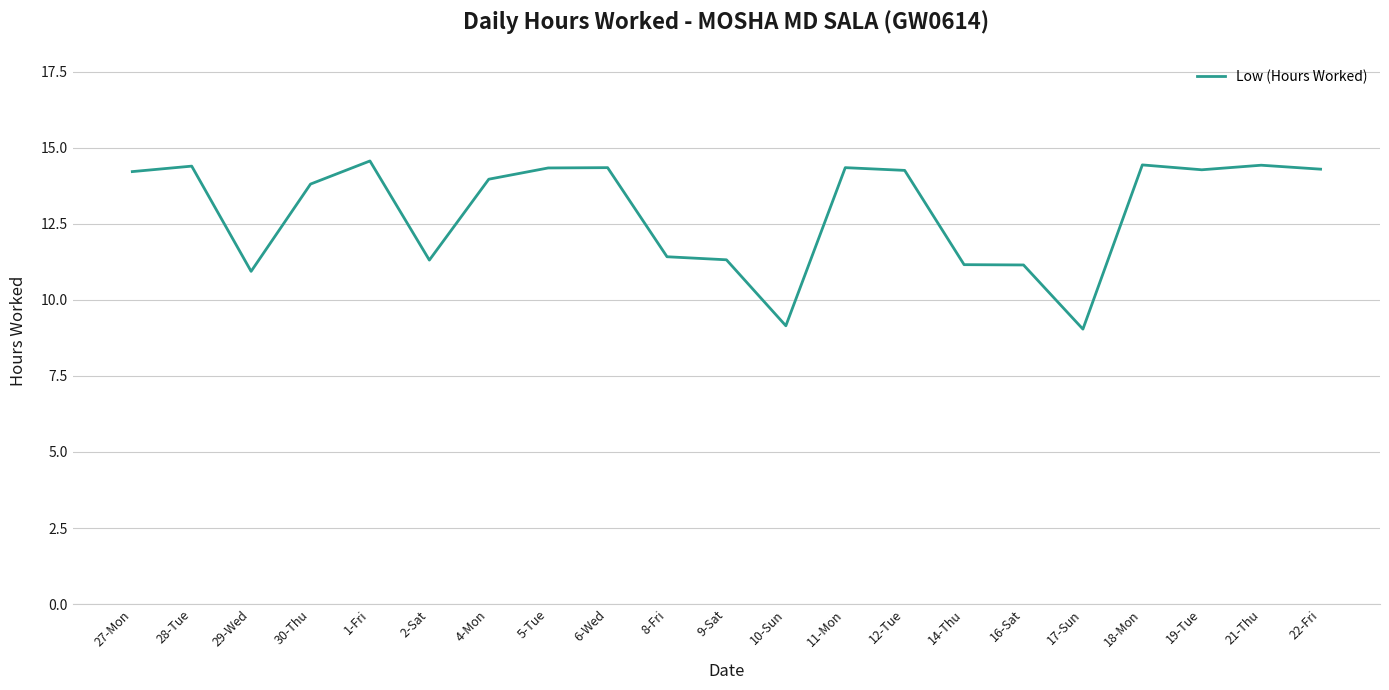

What is the minimum value shown in the chart?

9.0